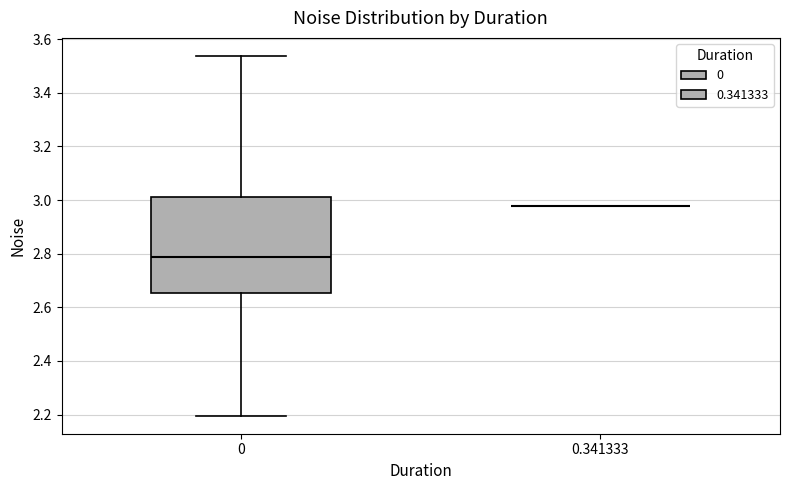

Reading left to right, transcribe this box plot: for each box, give where its median line is, the range the box spans, and where its two whiskers end, as read against the y-axis. The values are not printed on the chart, so give them approximately, as read against the axis.

0: median 2.78, box 2.66 to 3.02, whiskers 2.20 to 3.54
0.341333: box collapsed to a line at 2.98, whiskers 2.98 to 2.98